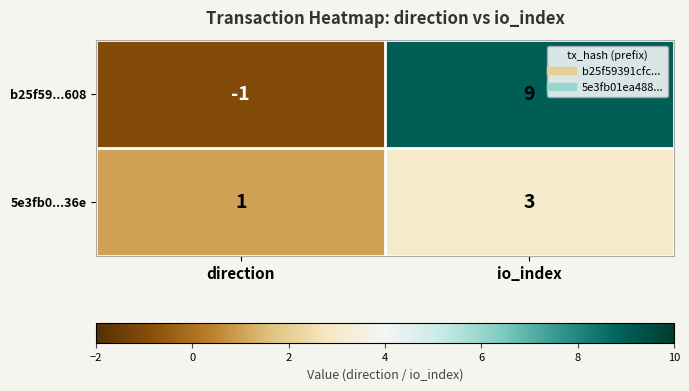

What is the difference between the maximum and minimum values in the b25f59...608 series?

10